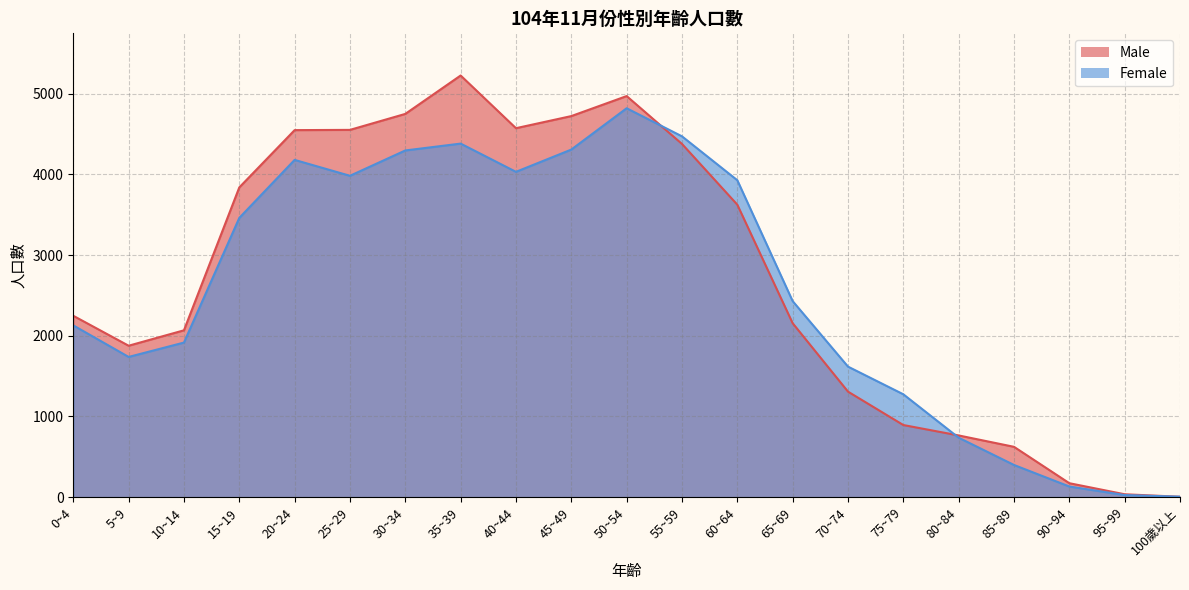

Is it true that Male equals 3018 at 65~69?

False